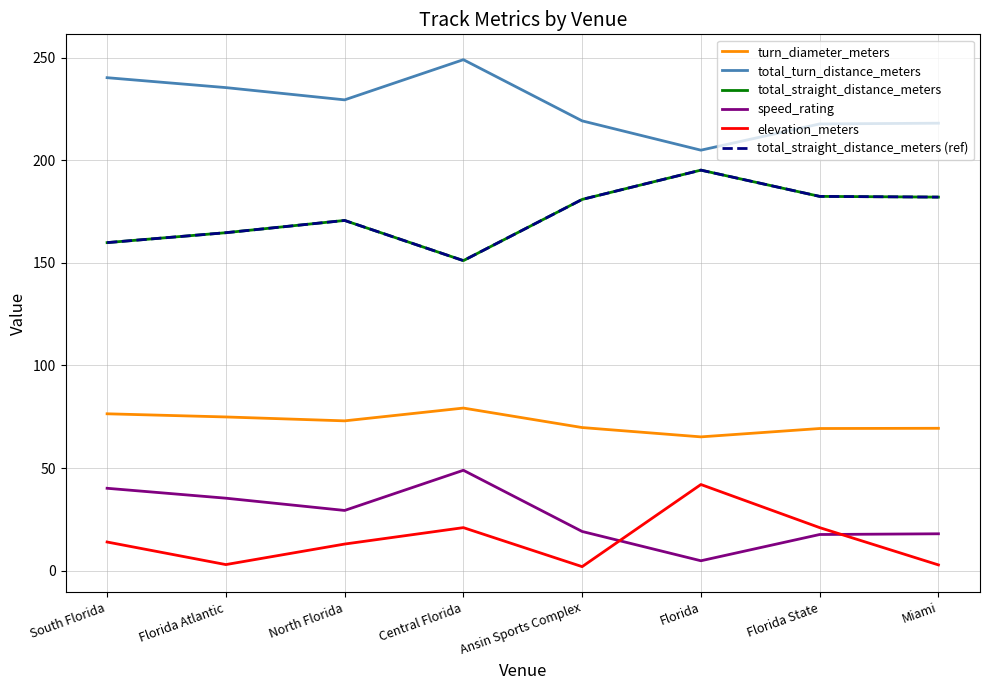

How many lines are shown in the chart?

6